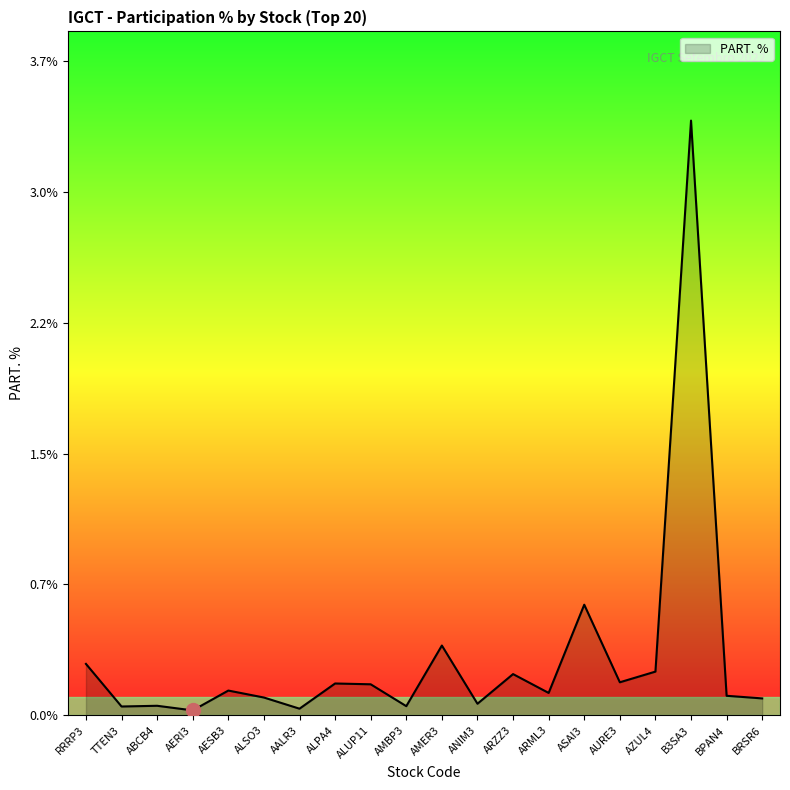

How many interior local peaks (higher than both neighbors) does the data have?

7